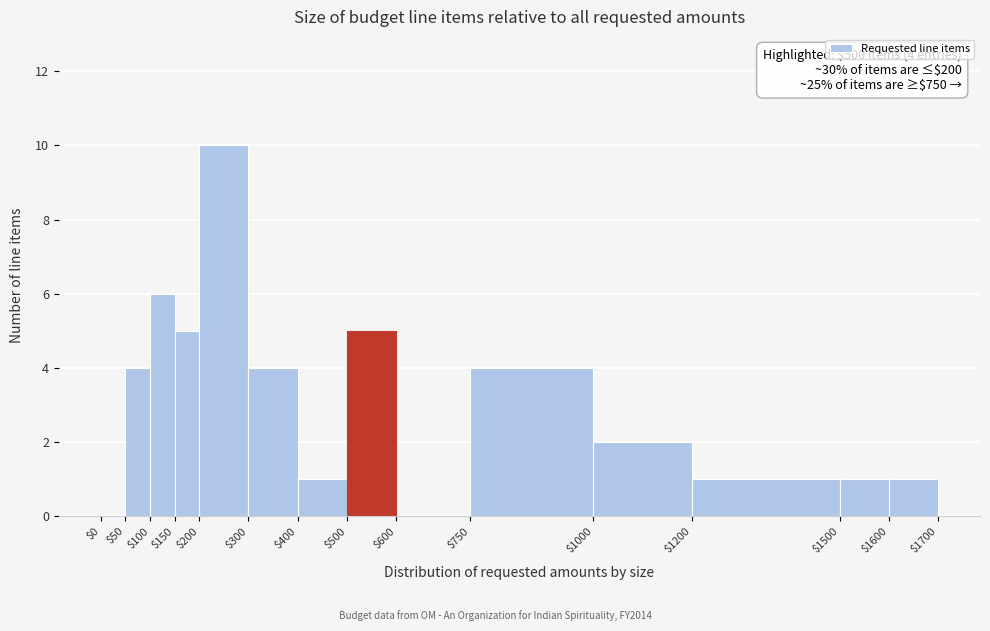

Over which range of the x-axis is the bar tallest?

$200 to $300